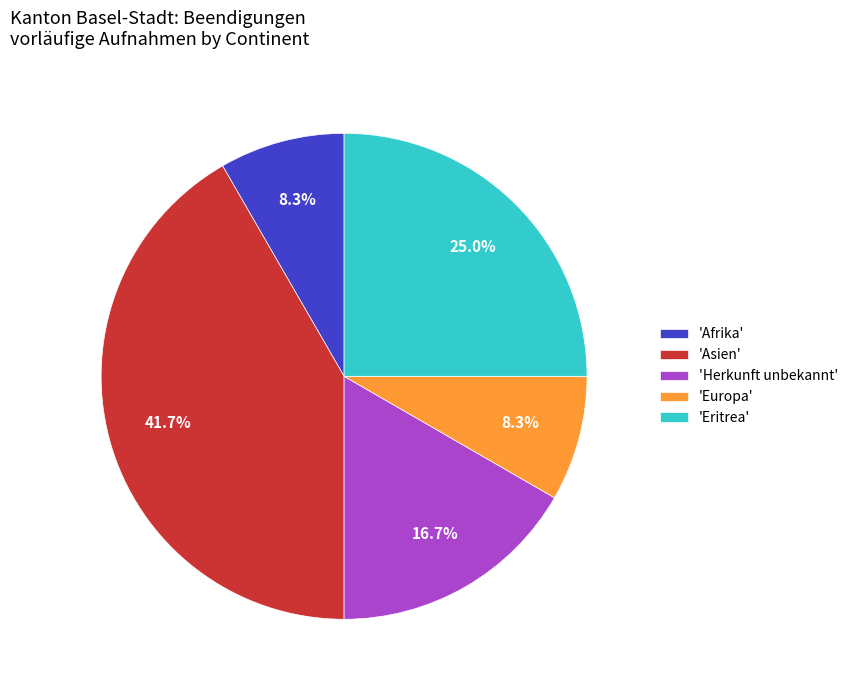

Which has a higher value, 'Europa' or 'Eritrea'?

'Eritrea'